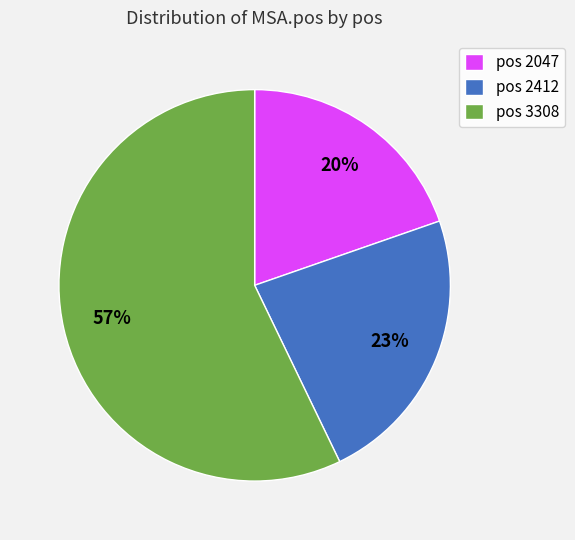

Which has a higher value, pos 3308 or pos 2412?

pos 3308